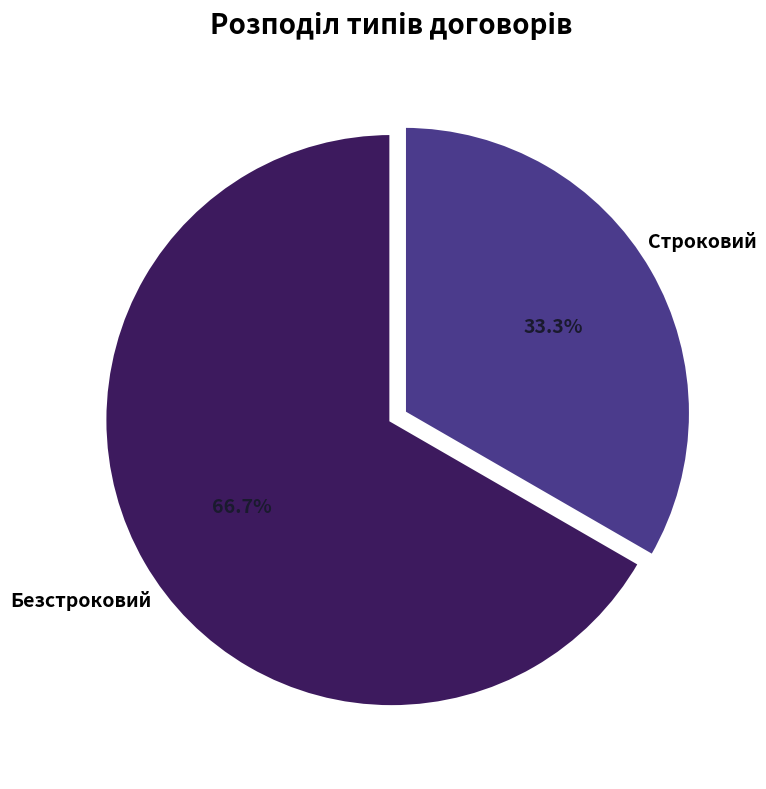

Is it true that Строковий is 33% of the pie?

True